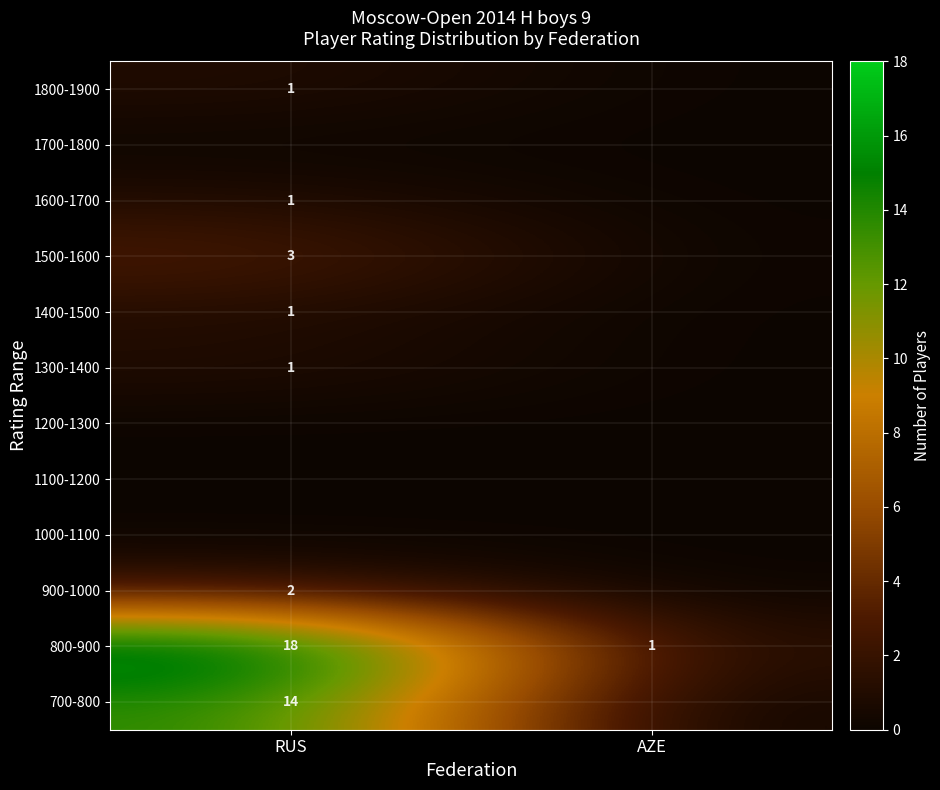

Is it true that 800-900 equals 1 at AZE?

True